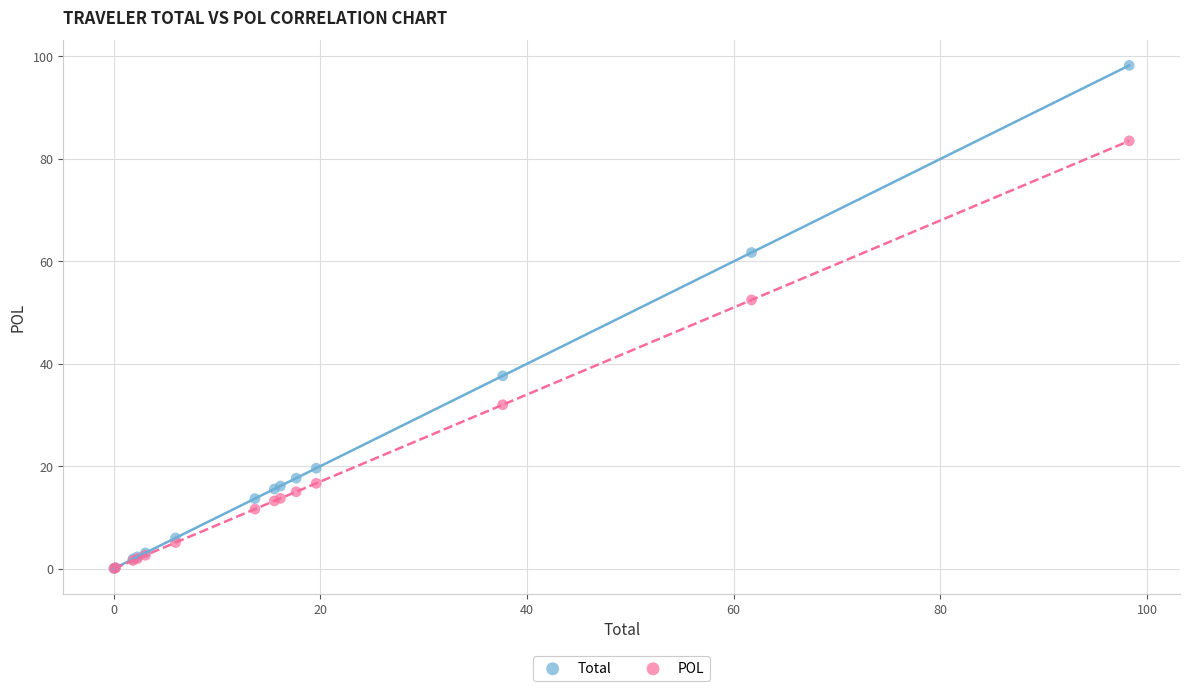

In the POL series, what Y value is closest to 41?

32.0